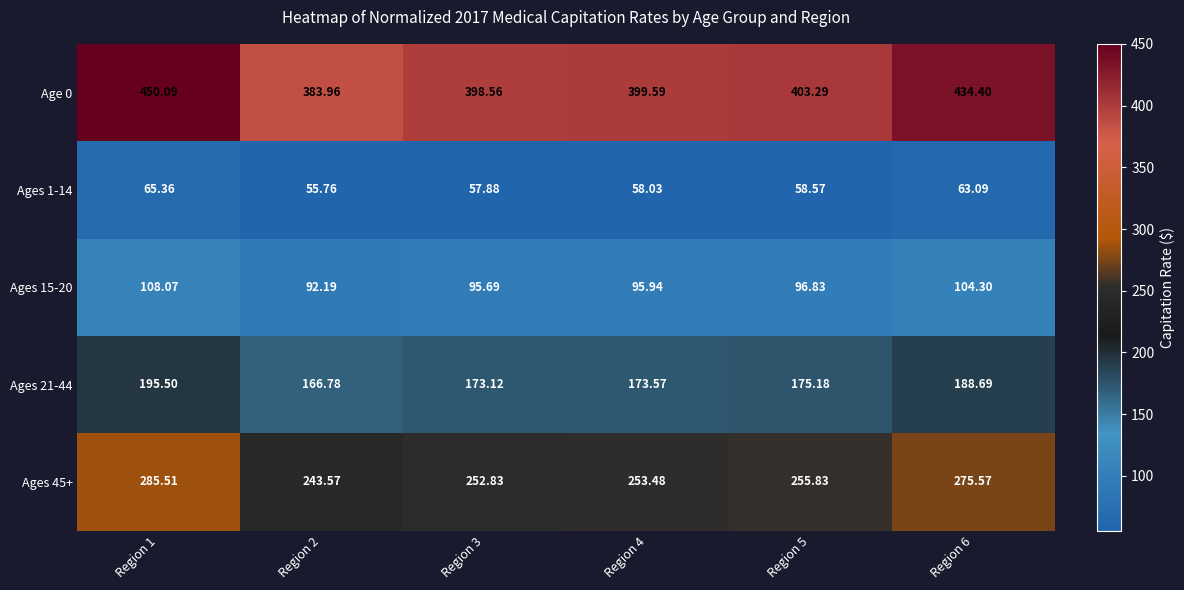

Reading left to right, transcribe all the data shown in this chart.

Age 0: Region 1=450.1	Region 2=384.0	Region 3=398.6	Region 4=399.6	Region 5=403.3	Region 6=434.4
Ages 1-14: Region 1=65.4	Region 2=55.8	Region 3=57.9	Region 4=58.0	Region 5=58.6	Region 6=63.1
Ages 15-20: Region 1=108.1	Region 2=92.2	Region 3=95.7	Region 4=95.9	Region 5=96.8	Region 6=104.3
Ages 21-44: Region 1=195.5	Region 2=166.8	Region 3=173.1	Region 4=173.6	Region 5=175.2	Region 6=188.7
Ages 45+: Region 1=285.5	Region 2=243.6	Region 3=252.8	Region 4=253.5	Region 5=255.8	Region 6=275.6